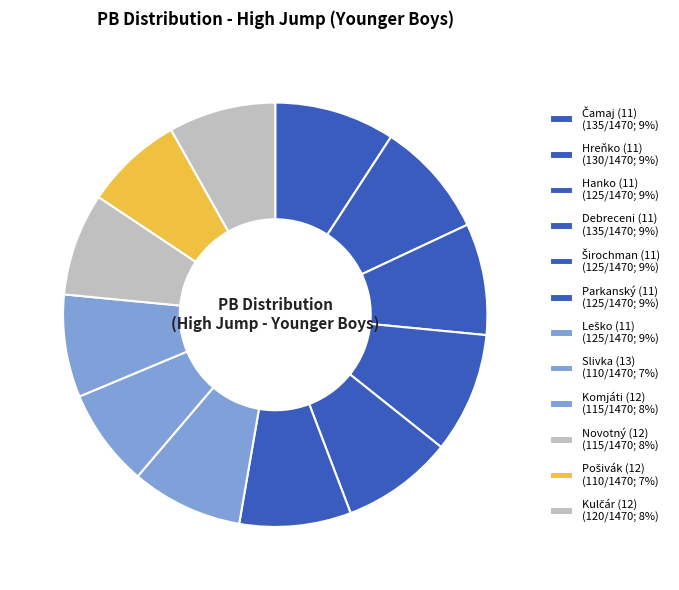

Does any single category account for the majority?

No